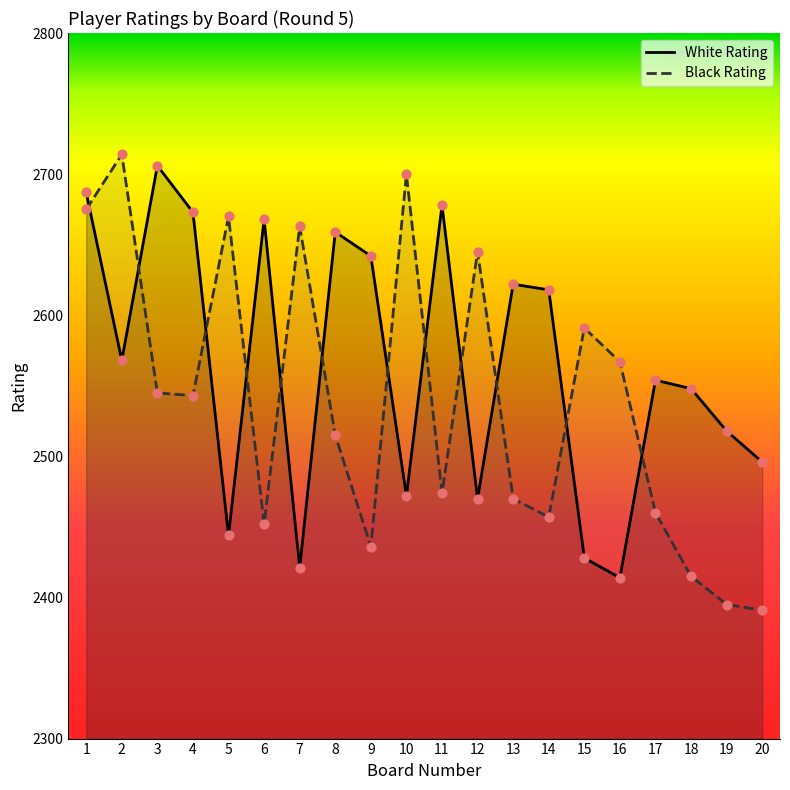

What is the total value across all series at 6?

5120